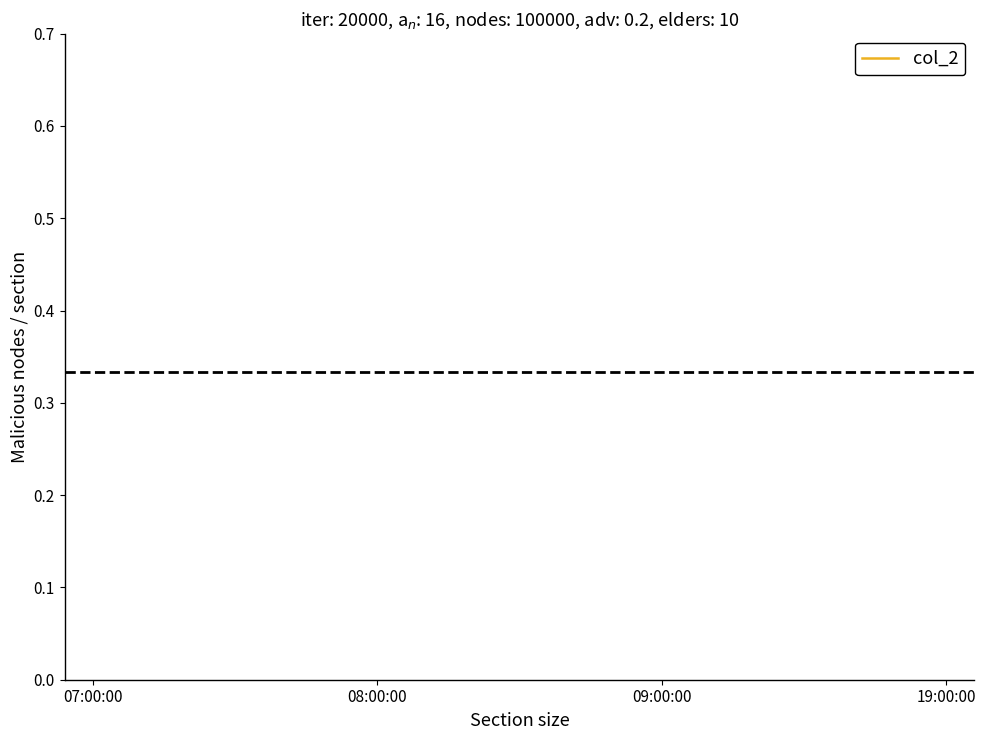

What is the sum of all values?

5